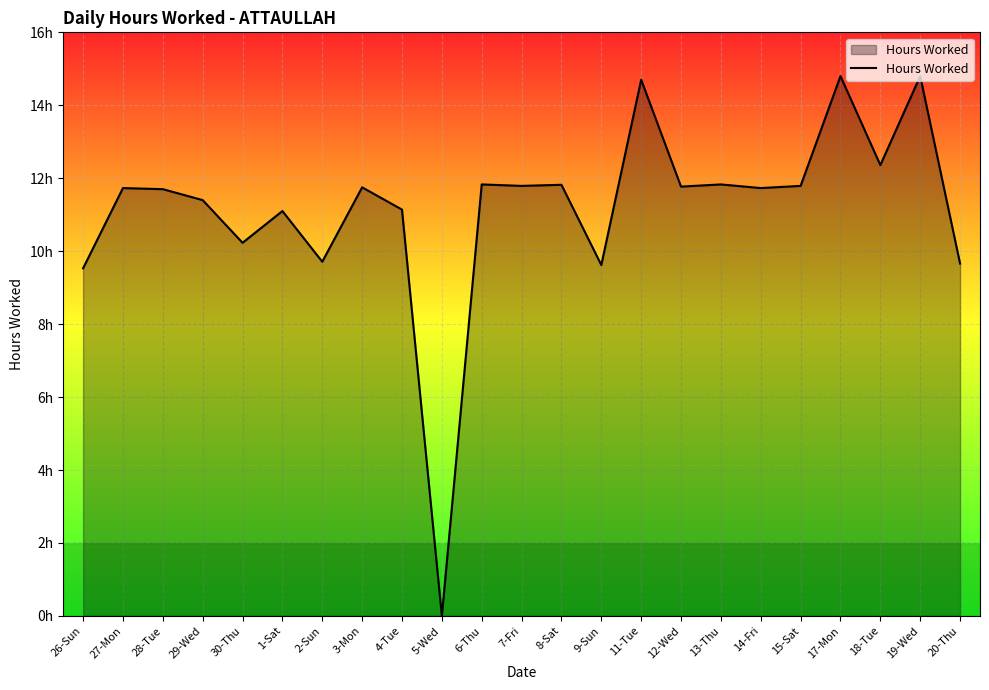

Where is the first local maximum?

27-Mon